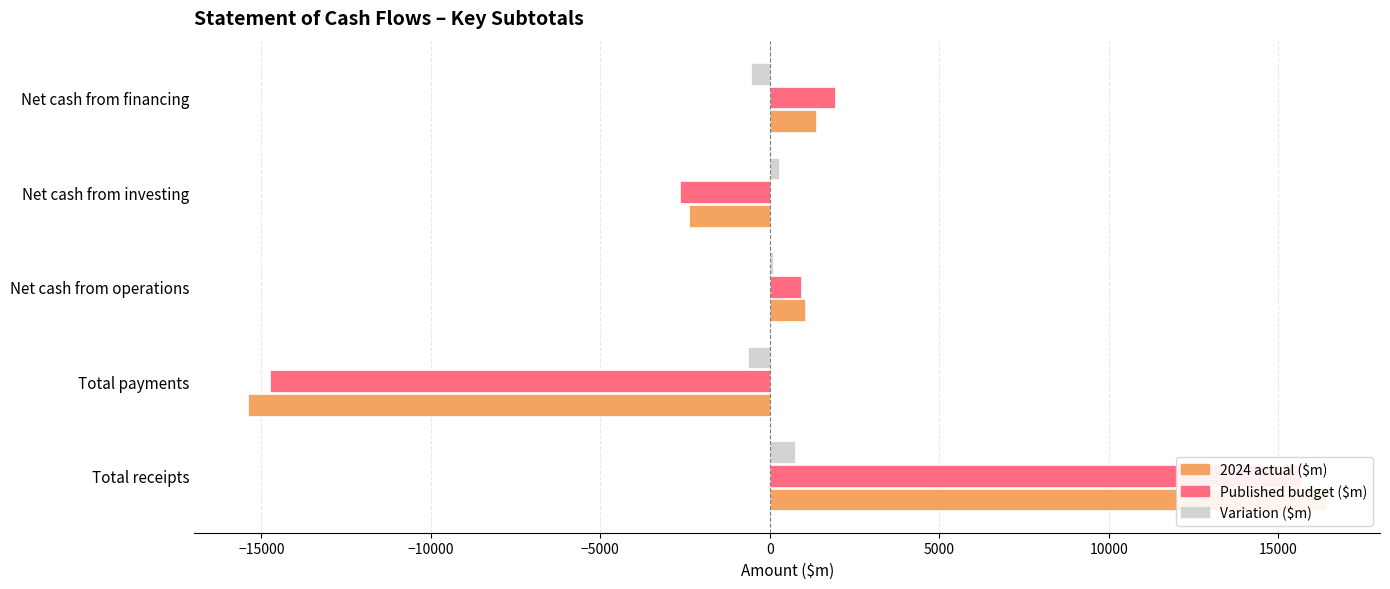

How many positive values does the Published budget ($m) series have?

3